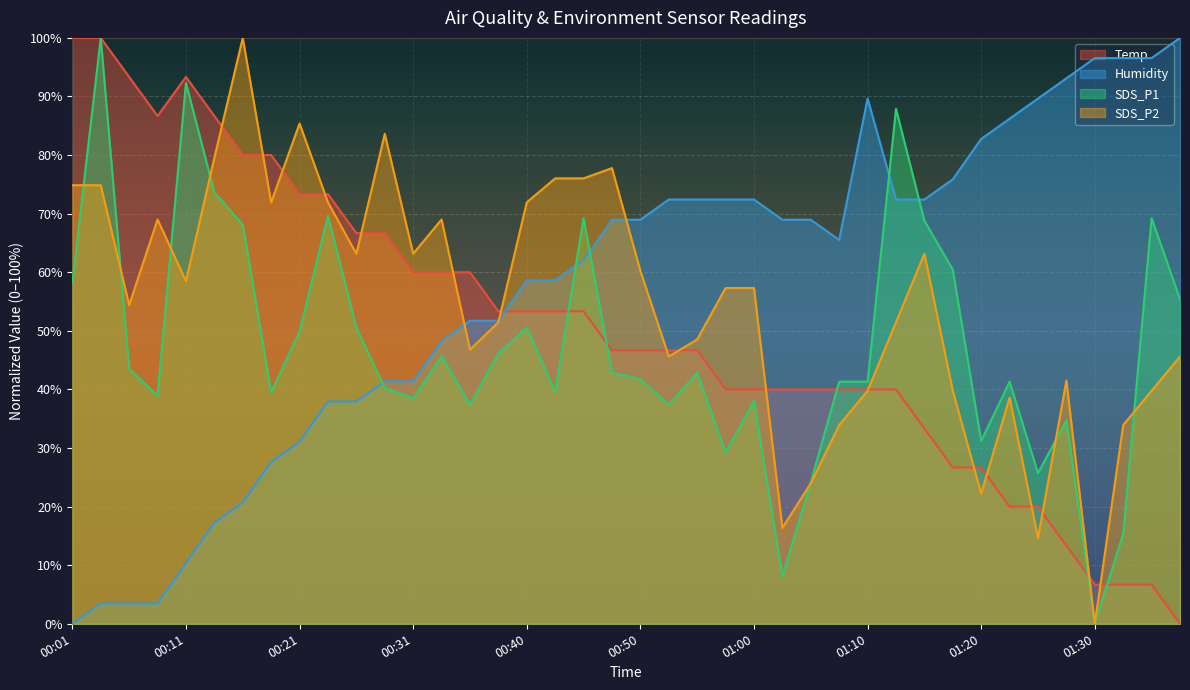

What is the difference between the Temp values at 01:30 and 00:43?

46.7